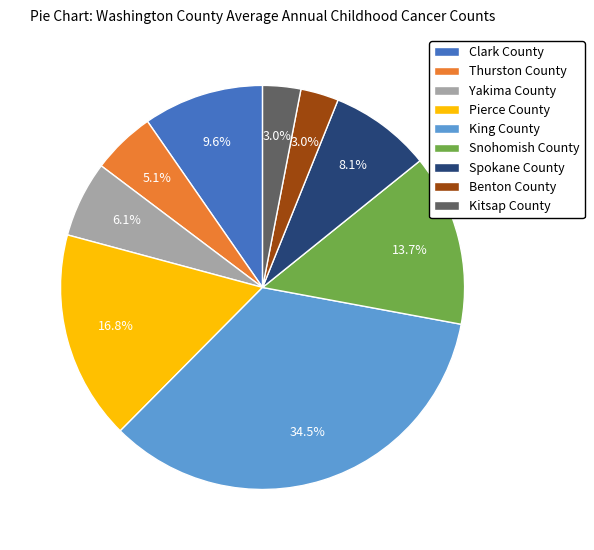

Does any single category account for the majority?

No